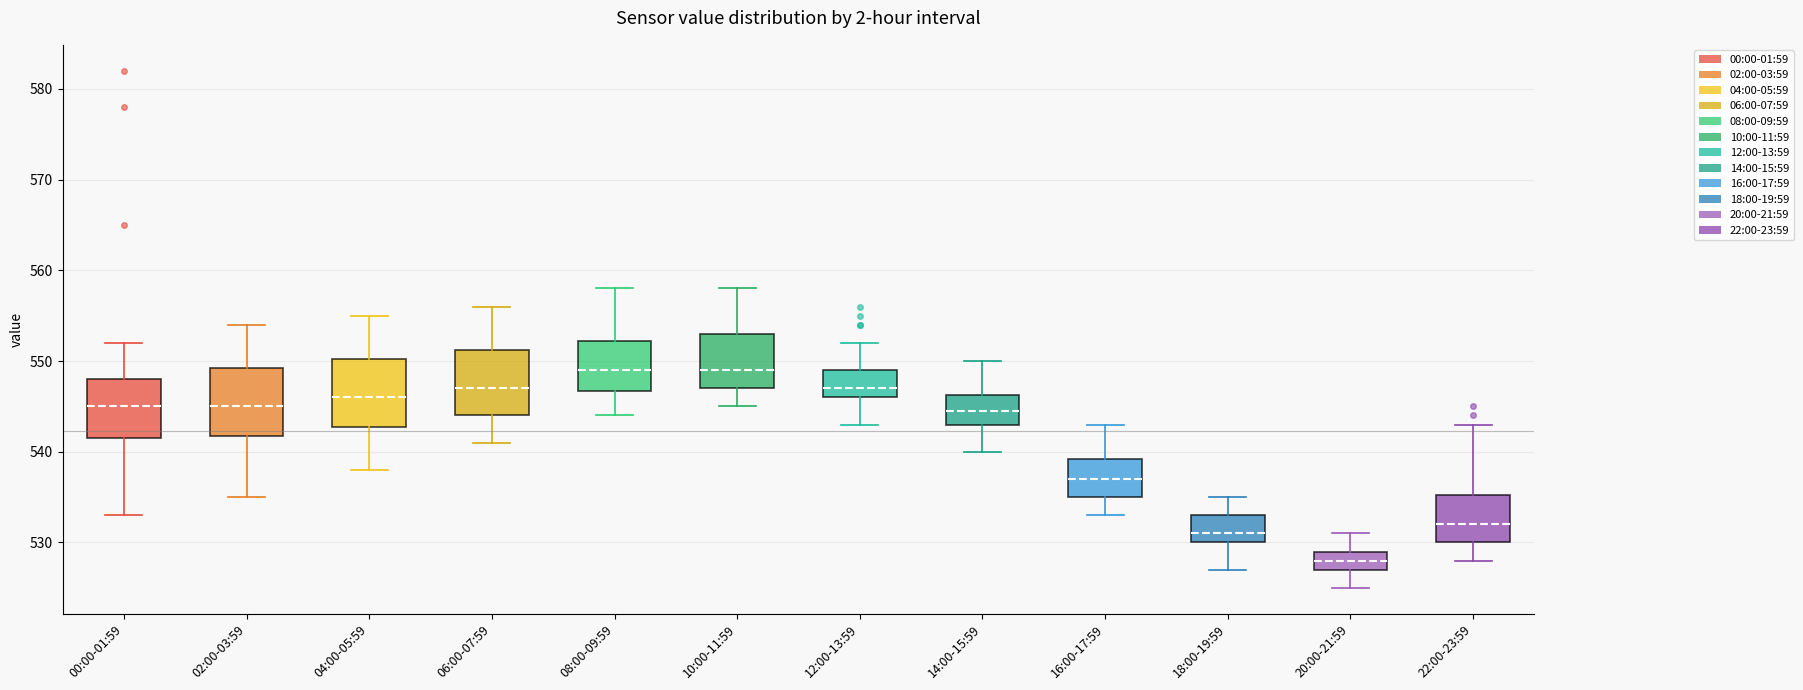

Reading left to right, transcribe this box plot: for each box, give where its median line is, the range the box spans, and where its two whiskers end, as read against the y-axis. The values are not printed on the chart, so give them approximately, as read against the axis.

00:00-01:59: median 545, box 542 to 548, whiskers 533 to 552
02:00-03:59: median 545, box 542 to 549, whiskers 535 to 554
04:00-05:59: median 546, box 543 to 550, whiskers 538 to 555
06:00-07:59: median 547, box 544 to 551, whiskers 541 to 556
08:00-09:59: median 549, box 547 to 552, whiskers 544 to 558
10:00-11:59: median 549, box 547 to 553, whiskers 545 to 558
12:00-13:59: median 547, box 546 to 549, whiskers 543 to 552
14:00-15:59: median 545, box 543 to 546, whiskers 540 to 550
16:00-17:59: median 537, box 535 to 539, whiskers 533 to 543
18:00-19:59: median 531, box 530 to 533, whiskers 527 to 535
20:00-21:59: median 528, box 527 to 529, whiskers 525 to 531
22:00-23:59: median 532, box 530 to 535, whiskers 528 to 543